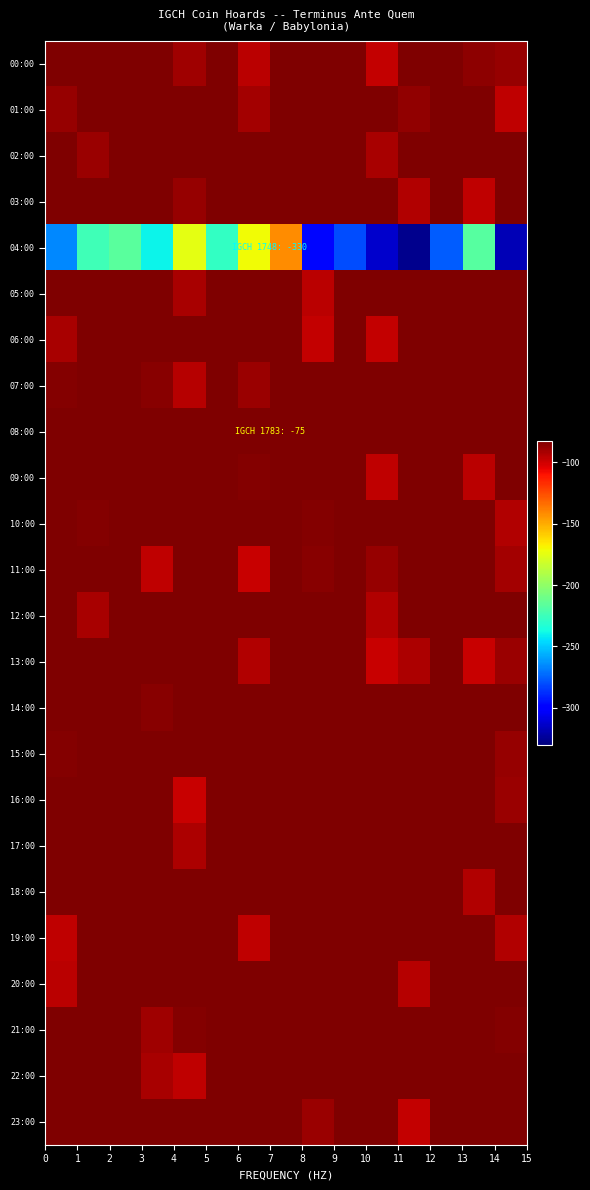

How many categories are shown in the chart?

15